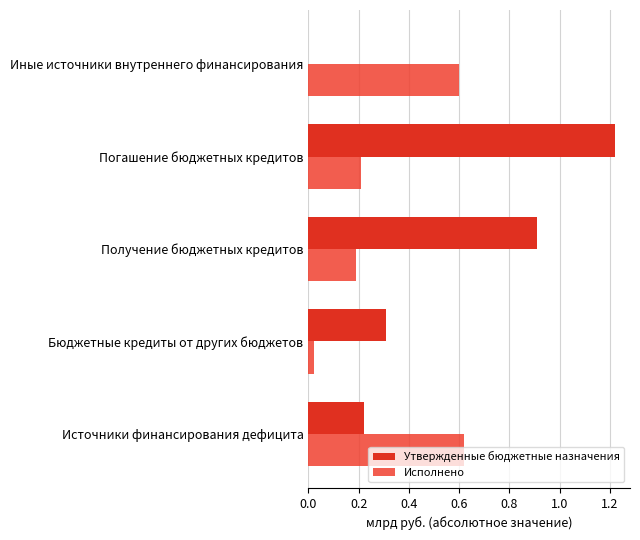

At which category is the sum across all series the highest?

Погашение бюджетных кредитов